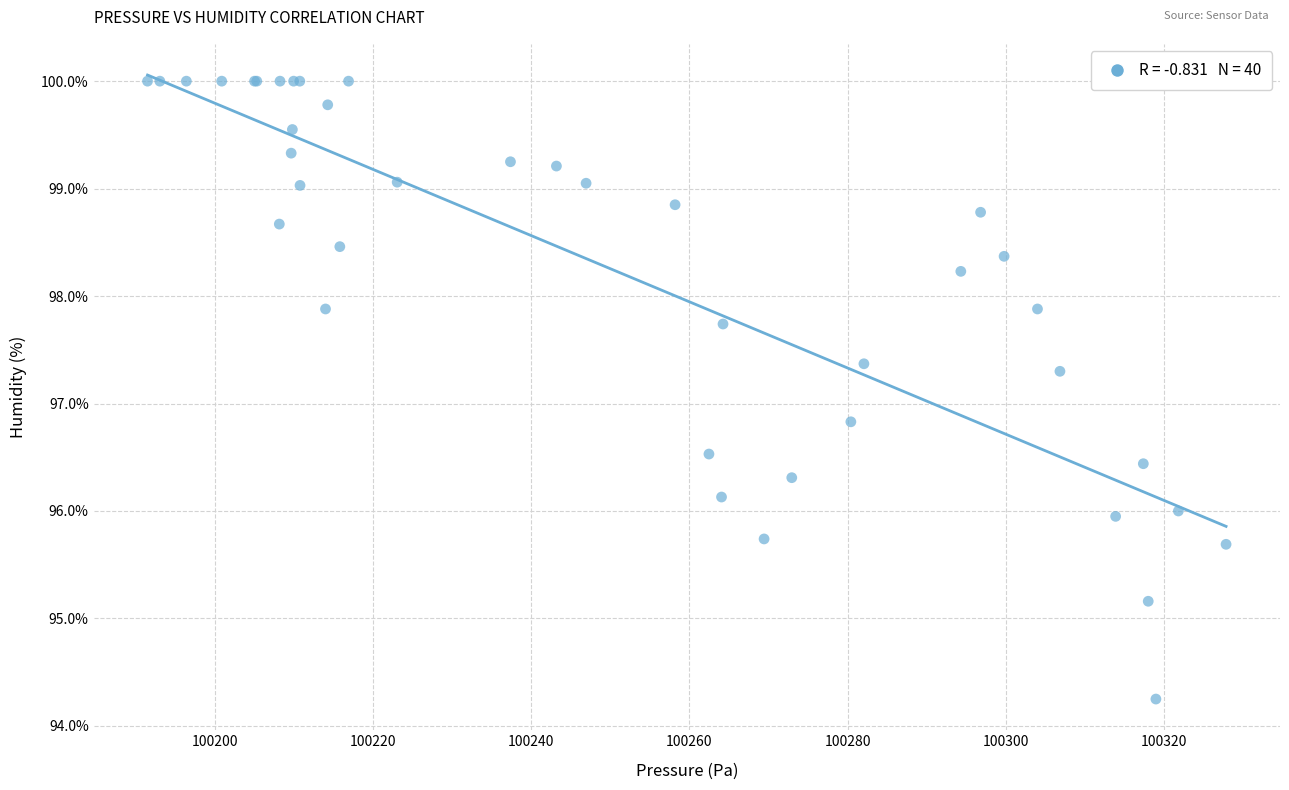

What Y value in the scatter plot is closest to 97?

96.8